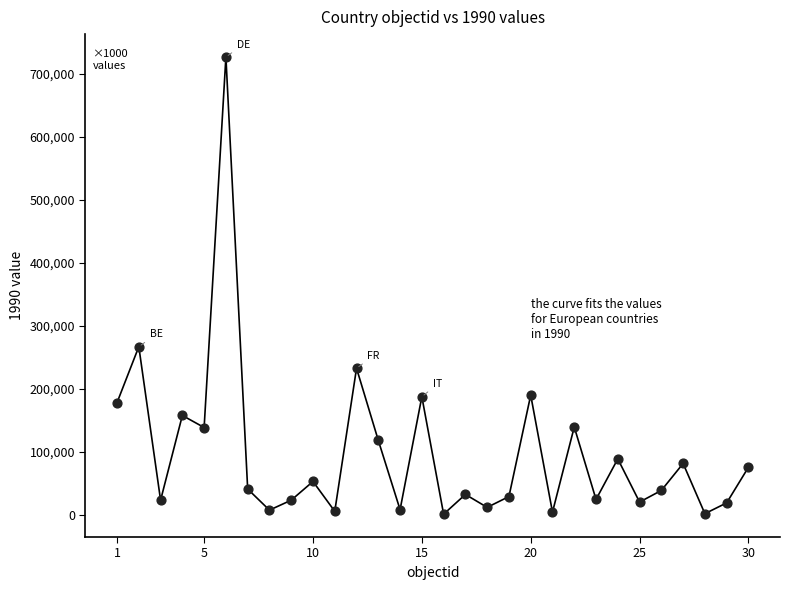

What Y value in the scatter plot is closest to 363431?

266432